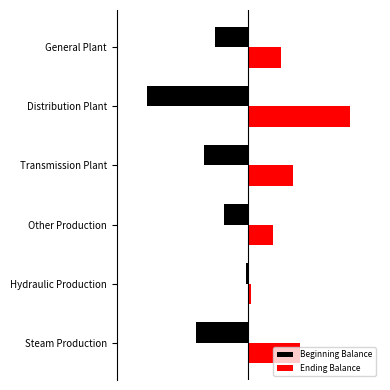

List the series in order of their peak value, lowest first.

Beginning Balance, Ending Balance